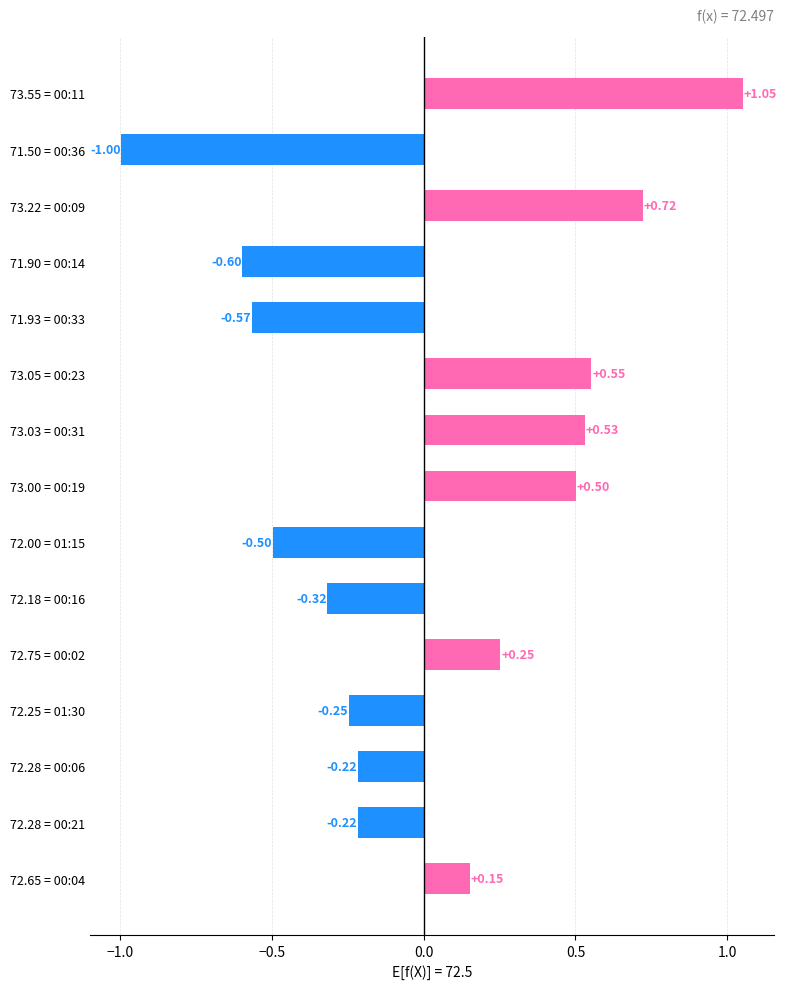

How many values are below zero?

8